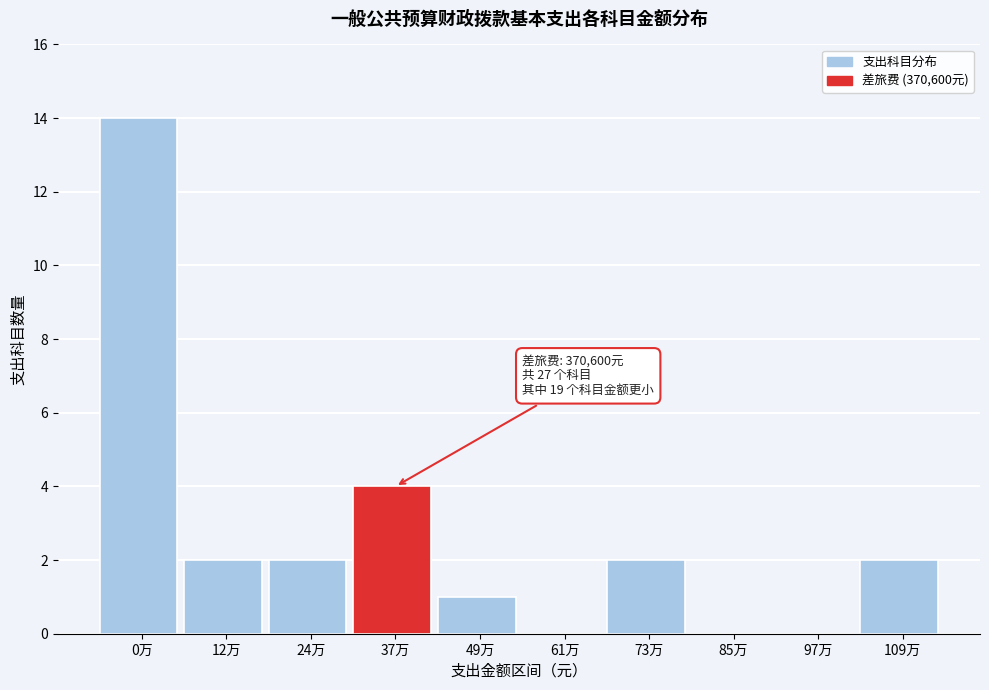

Reading left to right, what are all the values shown in this chart?

0万=14	12万=2	24万=2	37万=4	49万=1	61万=0	73万=2	85万=0	97万=0	109万=2